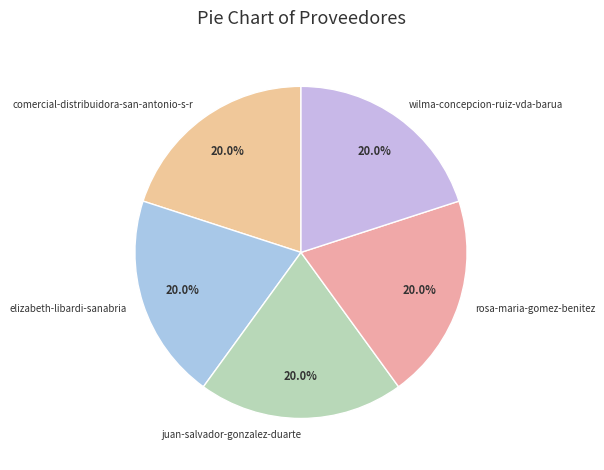

To the nearest percent, what is the average slice percentage?

20%